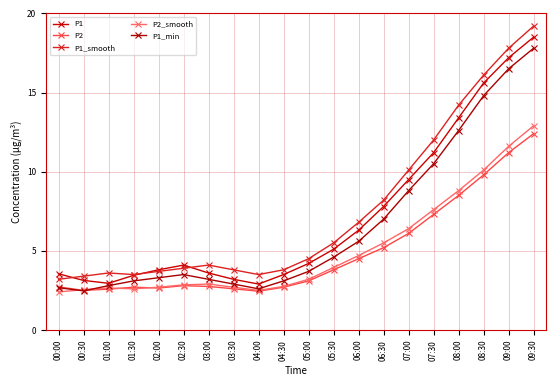

How many values in the P1_min series exceed 3?

15